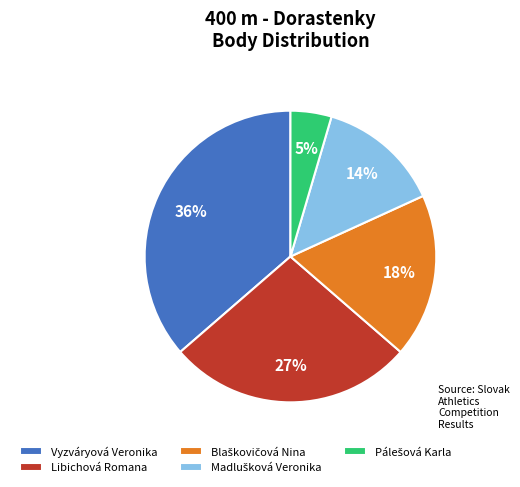

Which slice is the largest?

Vyzváryová Veronika